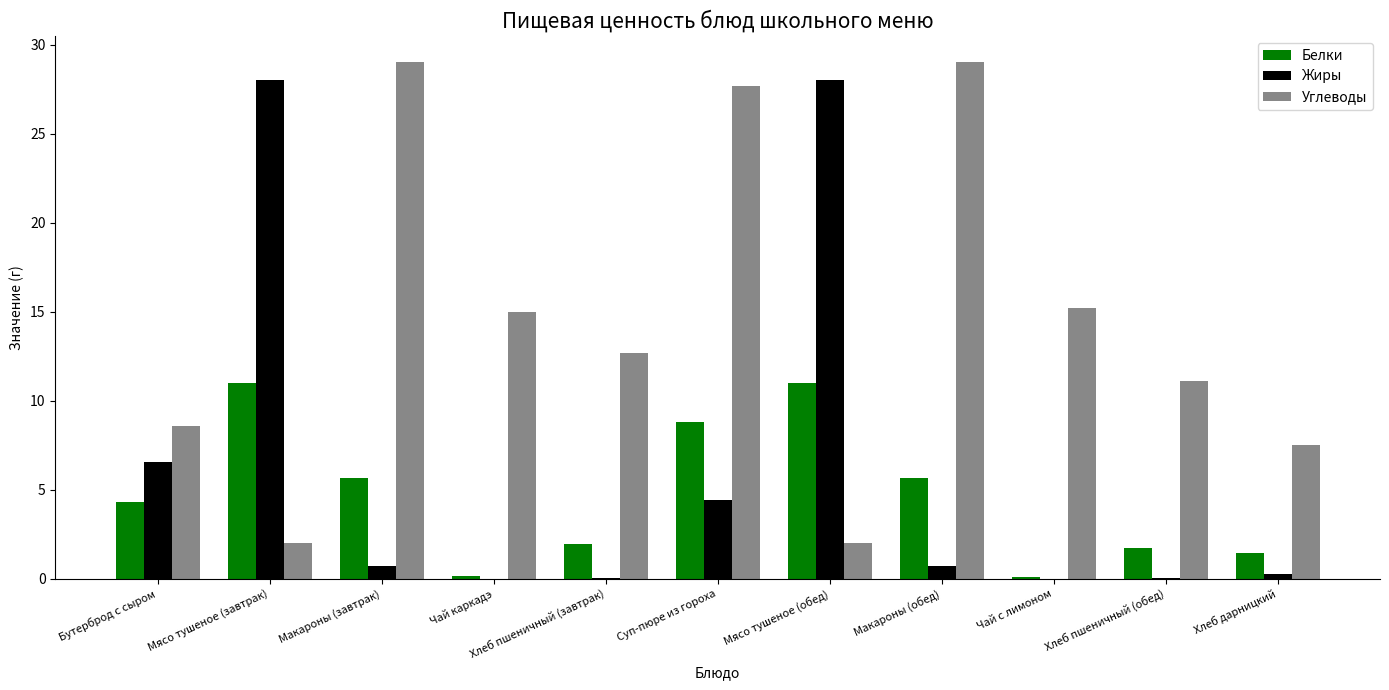

What is the sum of all Белки values?

51.7